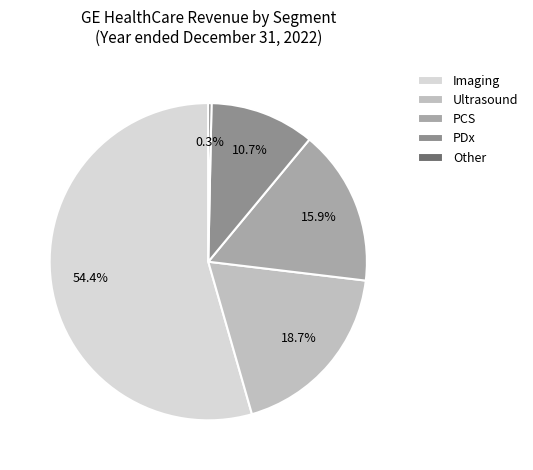

Does Imaging account for over 50% of the chart?

Yes